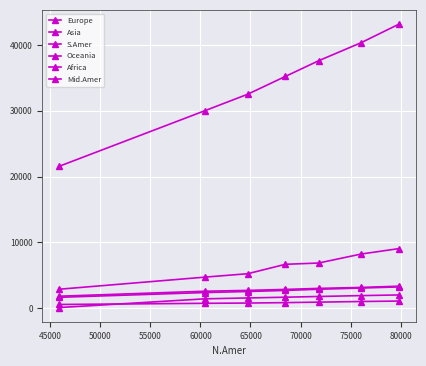

Is this an area chart (filled region under the line)?

No